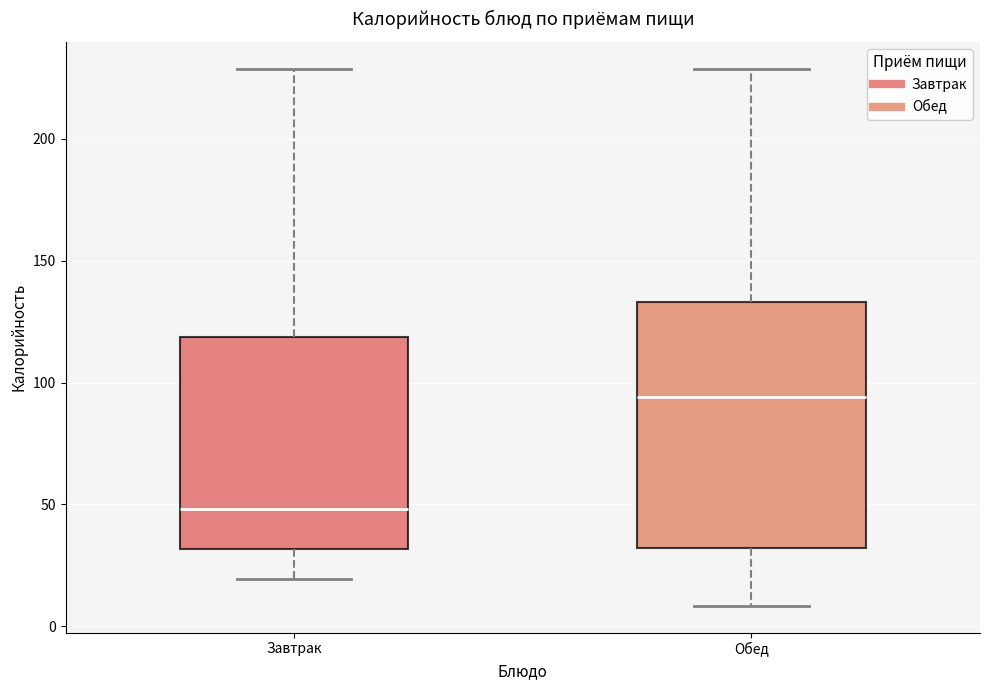

Reading left to right, transcribe this box plot: for each box, give where its median line is, the range the box spans, and where its two whiskers end, as read against the y-axis. The values are not printed on the chart, so give them approximately, as read against the axis.

Завтрак: median 50, box 30 to 120, whiskers 20 to 230
Обед: median 95, box 30 to 135, whiskers 10 to 230